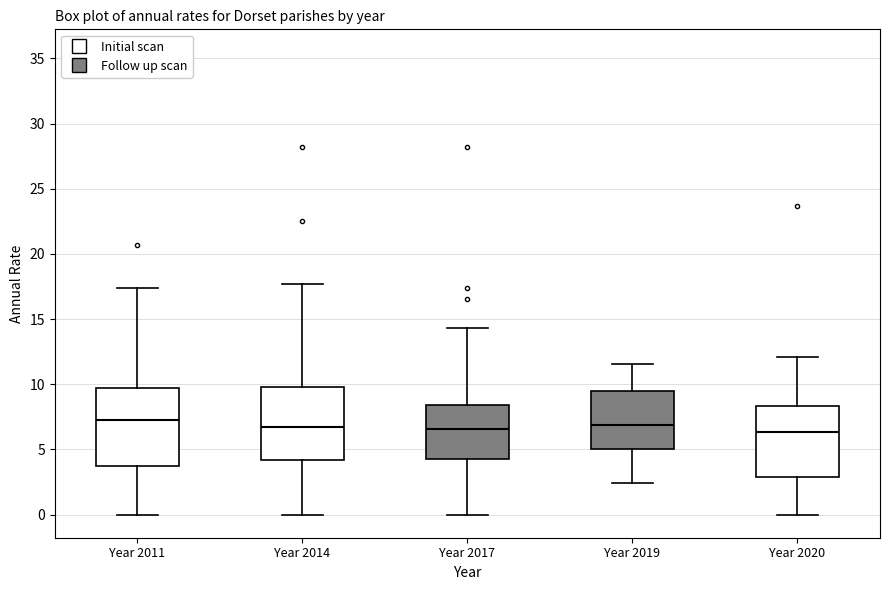

Reading left to right, read every box against the y-axis: the position of its median line, the range the box covers, and the ends of its whiskers. The values are not printed on the chart, so give them approximately, as read against the axis.

Year 2011: median 7.0, box 3.5 to 9.5, whiskers 0.0 to 17.5
Year 2014: median 6.5, box 4.0 to 10.0, whiskers 0.0 to 17.5
Year 2017: median 6.5, box 4.0 to 8.5, whiskers 0.0 to 14.5
Year 2019: median 7.0, box 5.0 to 9.5, whiskers 2.5 to 11.5
Year 2020: median 6.5, box 3.0 to 8.5, whiskers 0.0 to 12.0